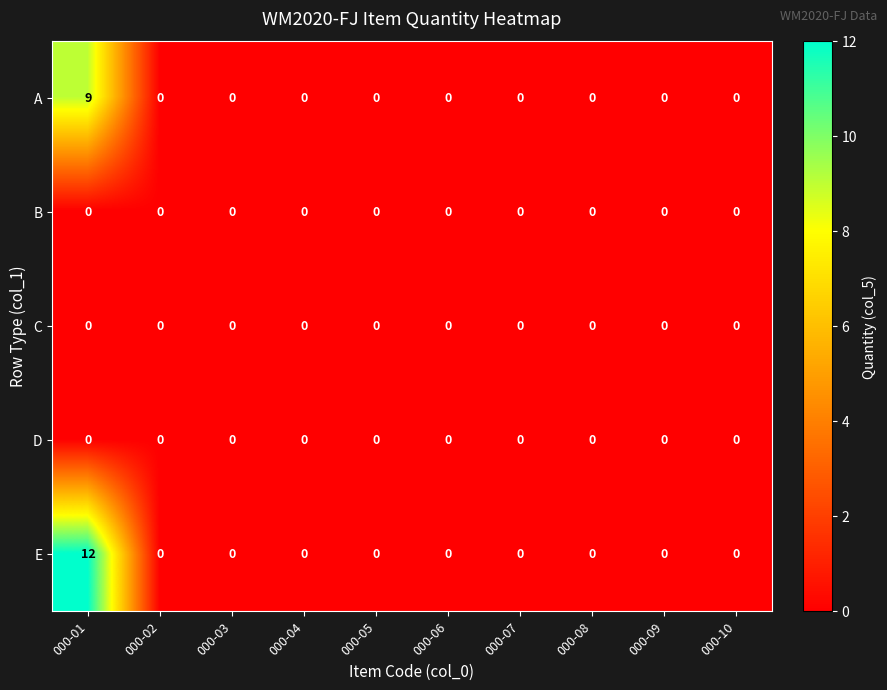

At which category is the sum across all series the highest?

000-01